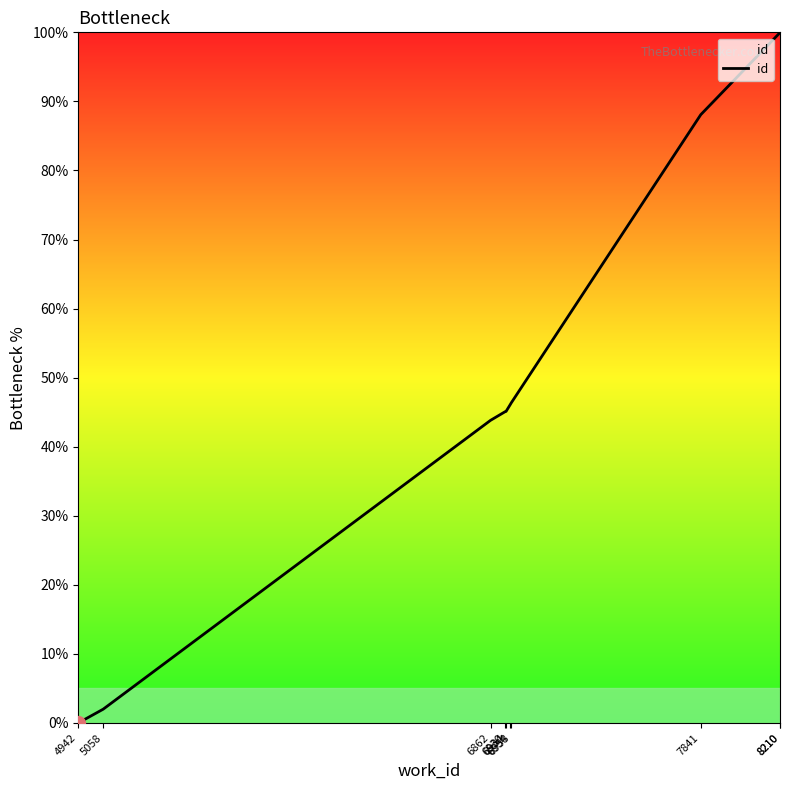

True or false: the data shows 46.3 at 6958.

True